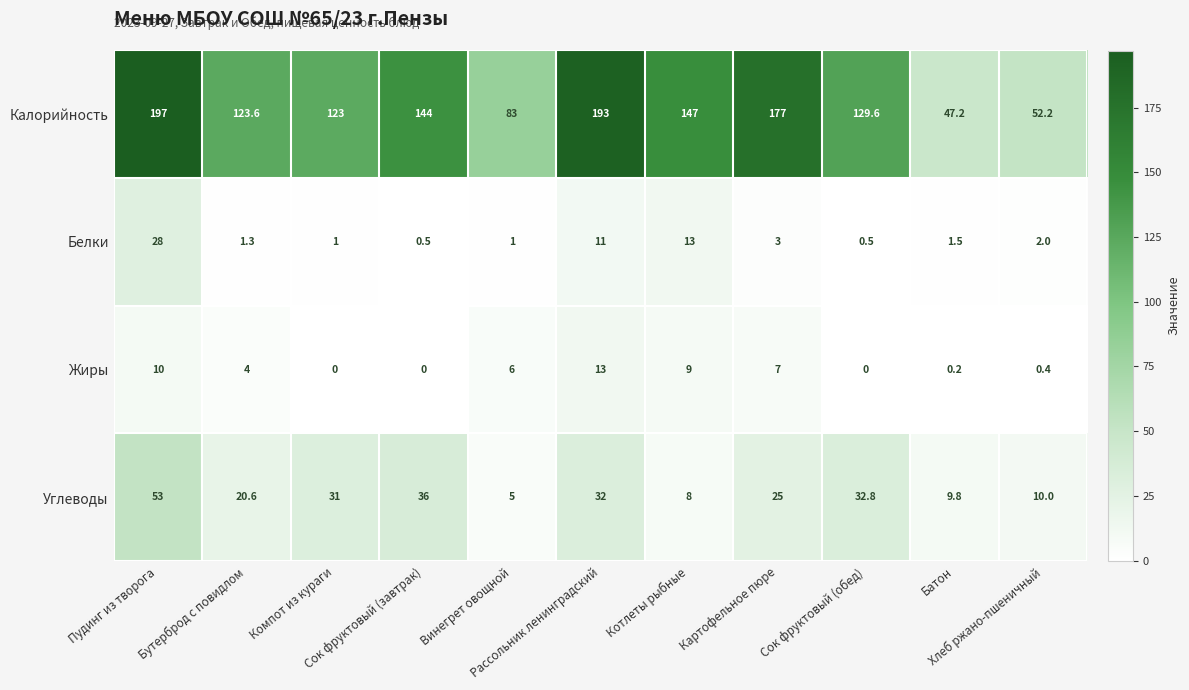

Which series has the largest total across all categories?

Калорийность